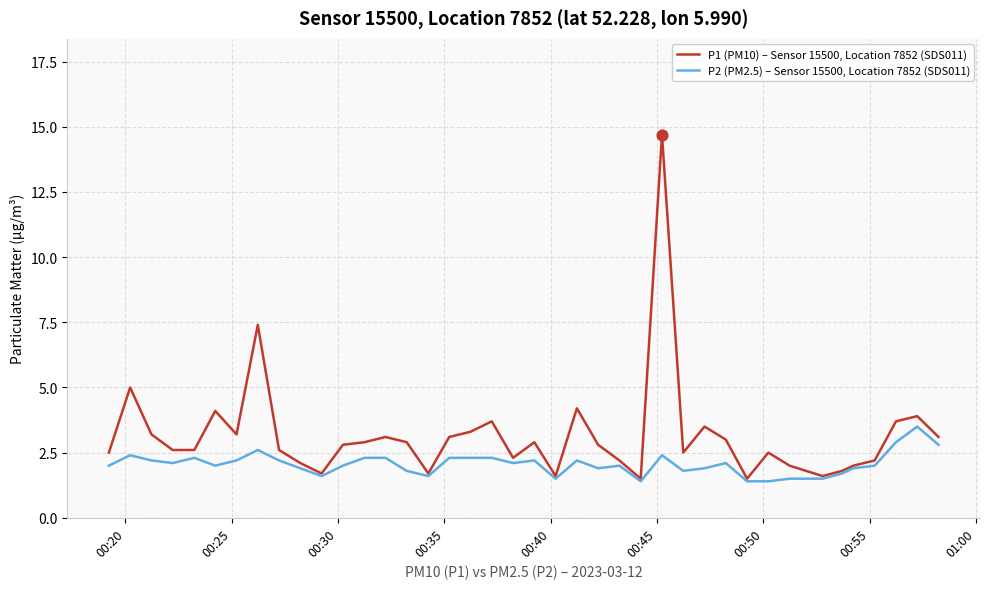

Rank the series by their average value, from highest to lowest.

P1 (PM10) – Sensor 15500, Location 7852 (SDS011), P2 (PM2.5) – Sensor 15500, Location 7852 (SDS011)